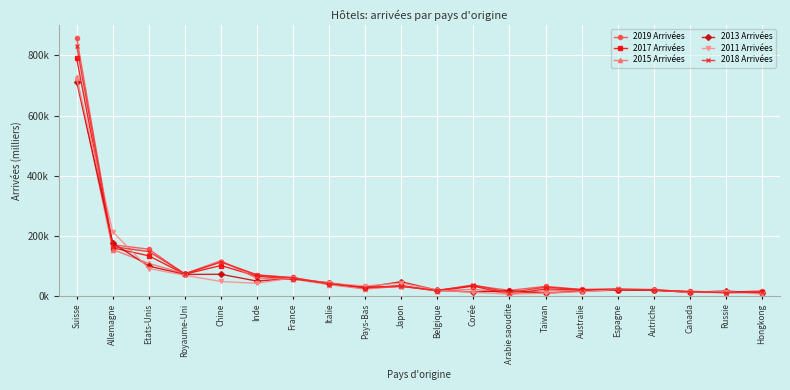

Reading left to right, what are all the values shown in this chart?

2019 Arrivées: Suisse=858.8	Allemagne=169.8	Etats-Unis=155.2	Royaume-Uni=71.9	Chine=112.7	Inde=68.4	France=61.2	Italie=38.0	Pays-Bas=28.4	Japon=31.6	Belgique=18.6	Corée=33.8	Arabie saoudite=18.1	Taiwan=31.4	Australie=21.0	Espagne=21.3	Autriche=18.2	Canada=15.3	Russie=11.2	Hongkong=16.7
2017 Arrivées: Suisse=790.6	Allemagne=159.7	Etats-Unis=133.0	Royaume-Uni=71.9	Chine=100.8	Inde=65.2	France=55.6	Italie=43.5	Pays-Bas=25.8	Japon=34.1	Belgique=16.1	Corée=32.4	Arabie saoudite=4.6	Taiwan=23.0	Australie=19.4	Espagne=21.0	Autriche=18.5	Canada=12.8	Russie=11.2	Hongkong=12.1
2015 Arrivées: Suisse=728.1	Allemagne=153.9	Etats-Unis=107.8	Royaume-Uni=73.5	Chine=117.3	Inde=57.5	France=55.6	Italie=37.3	Pays-Bas=22.4	Japon=31.9	Belgique=16.1	Corée=21.7	Arabie saoudite=7.8	Taiwan=16.5	Australie=17.4	Espagne=18.5	Autriche=18.2	Canada=11.9	Russie=10.7	Hongkong=10.5
2013 Arrivées: Suisse=713.0	Allemagne=175.1	Etats-Unis=98.9	Royaume-Uni=71.2	Chine=71.6	Inde=49.0	France=57.6	Italie=41.1	Pays-Bas=28.8	Japon=46.7	Belgique=18.4	Corée=12.3	Arabie saoudite=17.4	Taiwan=8.7	Australie=16.0	Espagne=18.9	Autriche=19.0	Canada=11.5	Russie=16.0	Hongkong=8.7
2011 Arrivées: Suisse=722.7	Allemagne=213.0	Etats-Unis=90.9	Royaume-Uni=68.3	Chine=47.6	Inde=41.5	France=60.2	Italie=41.6	Pays-Bas=32.8	Japon=42.3	Belgique=18.9	Corée=11.6	Arabie saoudite=5.6	Taiwan=8.6	Australie=13.6	Espagne=21.4	Autriche=21.0	Canada=11.3	Russie=13.8	Hongkong=5.7
2018 Arrivées: Suisse=831.9	Allemagne=163.7	Etats-Unis=147.3	Royaume-Uni=73.5	Chine=112.6	Inde=69.8	France=59.5	Italie=40.8	Pays-Bas=27.5	Japon=31.2	Belgique=17.7	Corée=36.2	Arabie saoudite=10.7	Taiwan=28.9	Australie=20.5	Espagne=22.6	Autriche=20.4	Canada=13.2	Russie=10.5	Hongkong=13.0